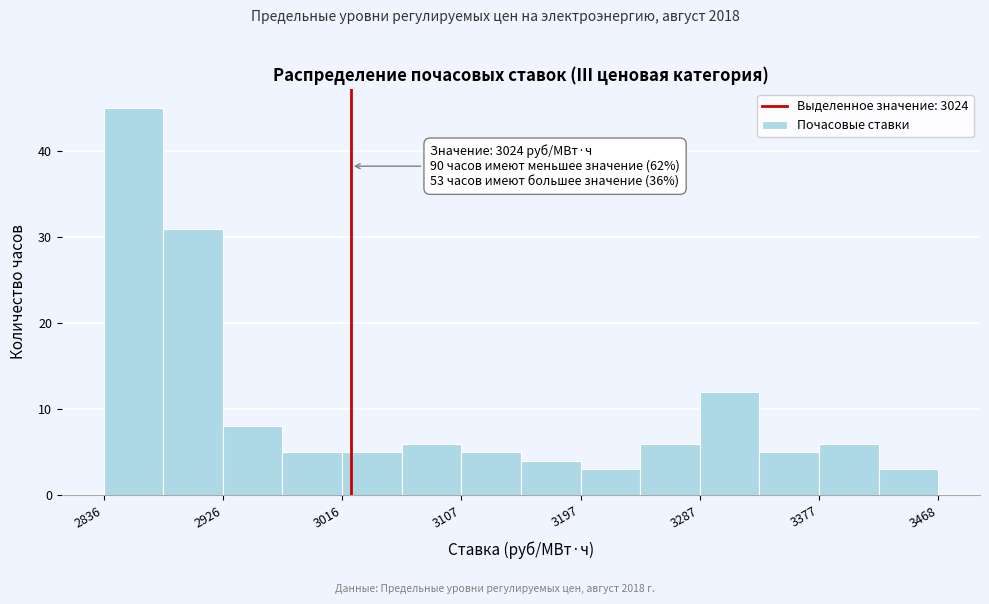

Over which range of the x-axis is the bar tallest?

2840 to 2880